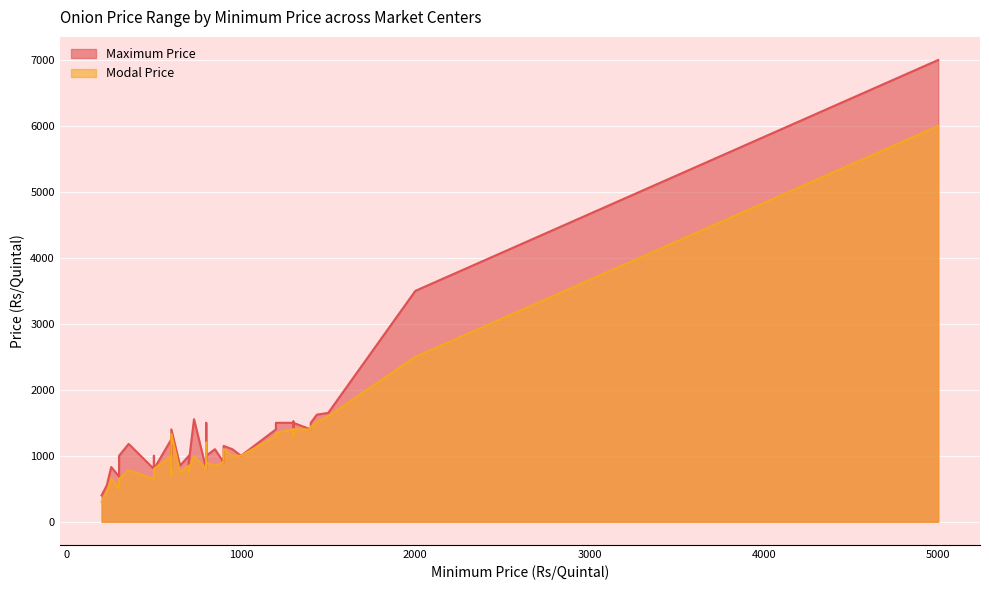

Rank the categories by Maximum Price value from lowest to highest.

3, 15, 17, 8, 13, 22, 24, 26, 30, 14, 1, 31, 33, 9, 10, 19, 20, 27, 25, 39, 23, 16, 11, 2, 4, 29, 34, 35, 36, 5, 7, 12, 32, 37, 28, 18, 38, 6, 21, 0